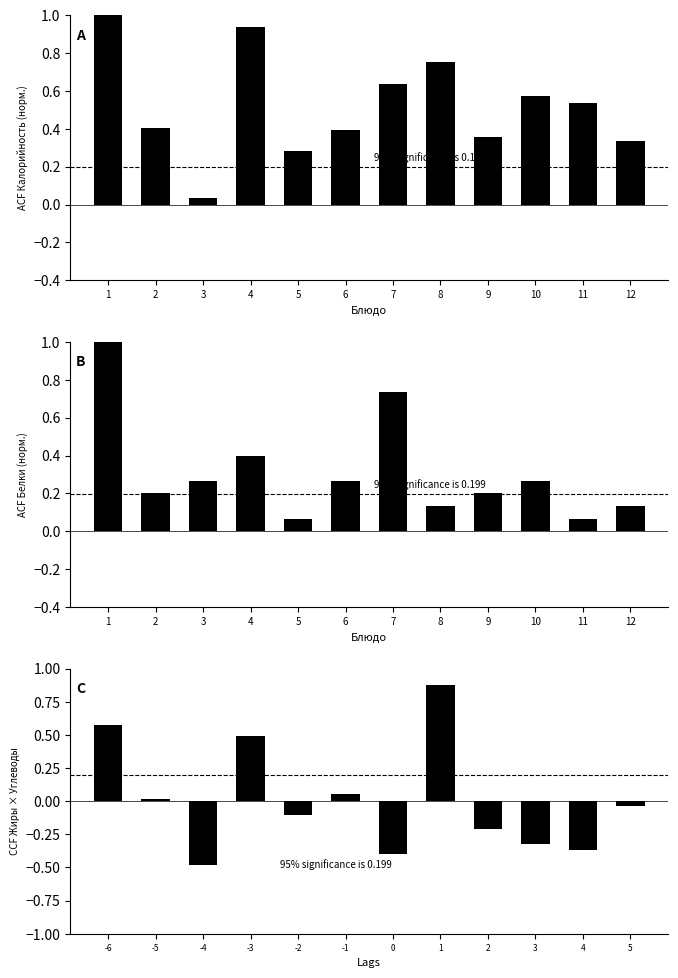

Rank the series at 9 from highest to lowest value.

Калорийность, Белки, CCF Жиры×Углеводы